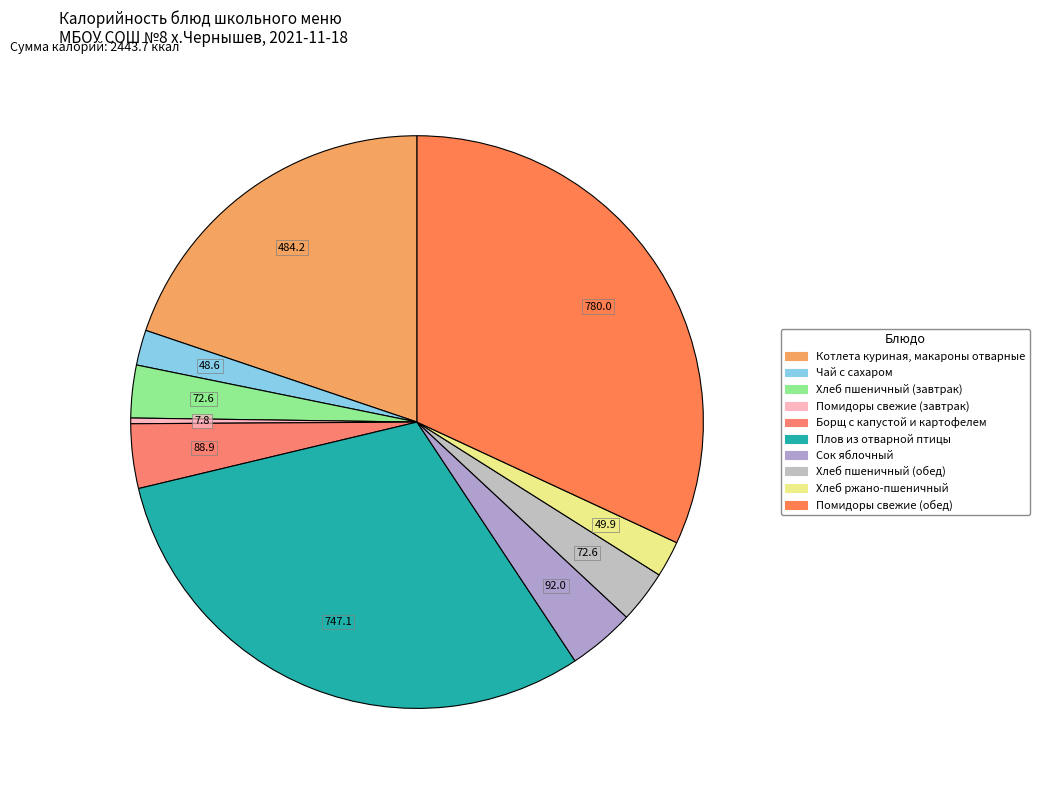

Is there any slice that represents more than half of the pie?

No